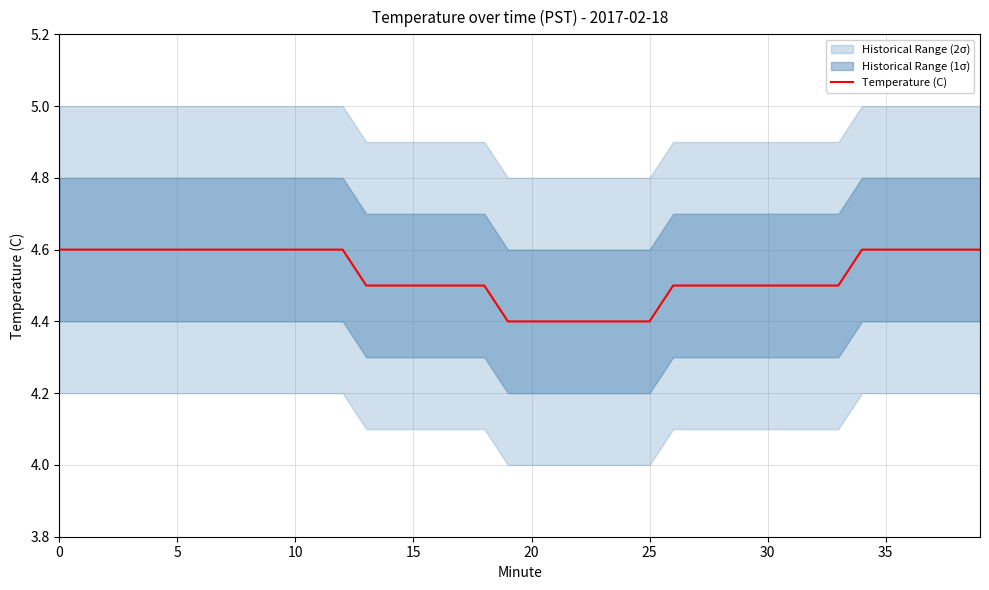

What is the difference between the maximum and second lowest values?

0.2